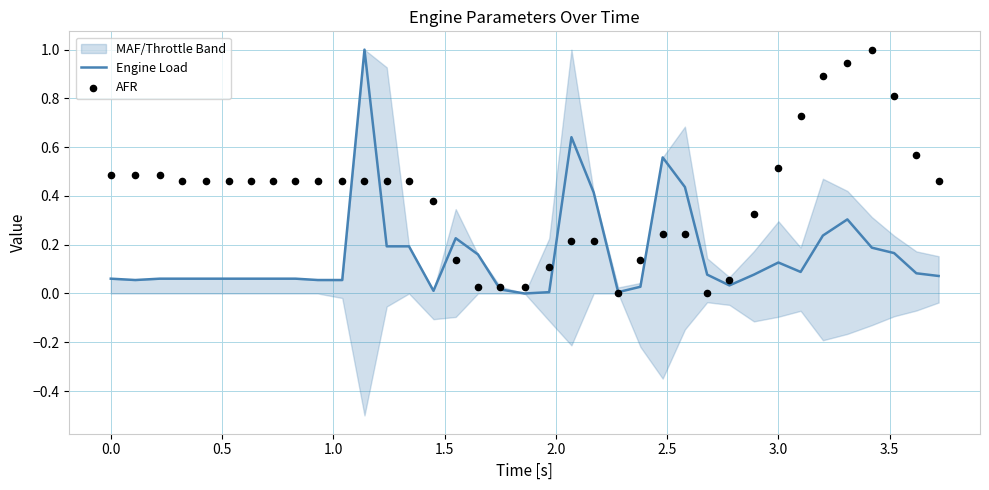

What is the highest value of the Engine Load series?

1.0